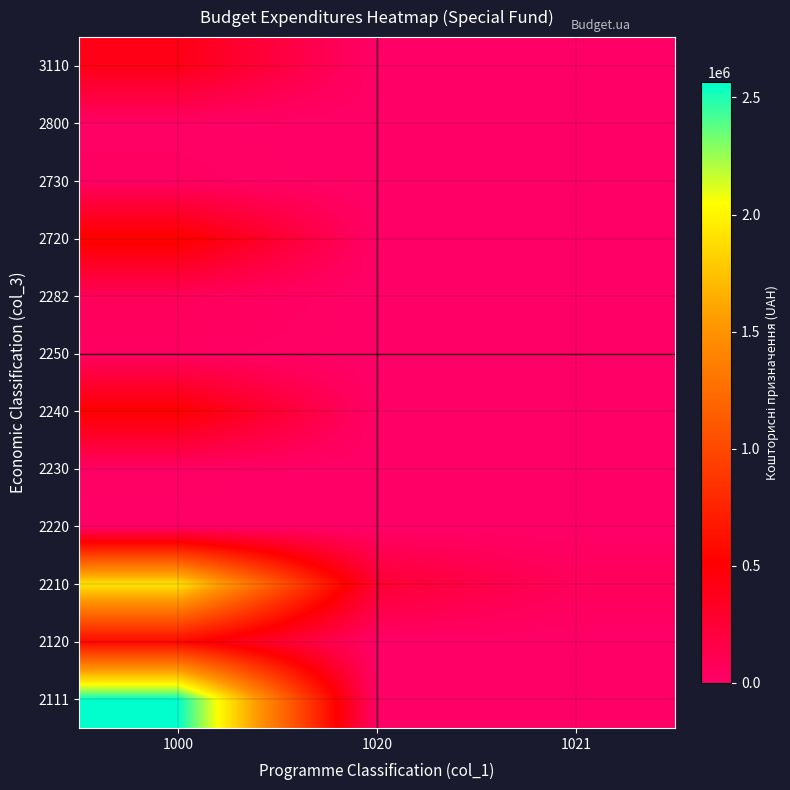

Which has a higher value, 1021 or 1020?

1021